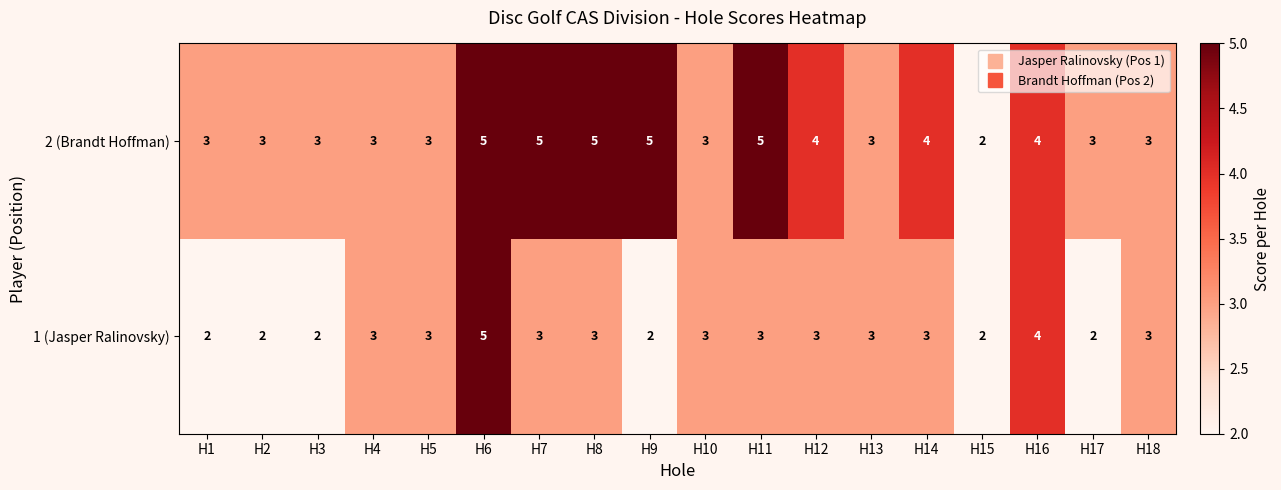

True or false: 1 (Jasper Ralinovsky) has a value of 2 at H12.

False